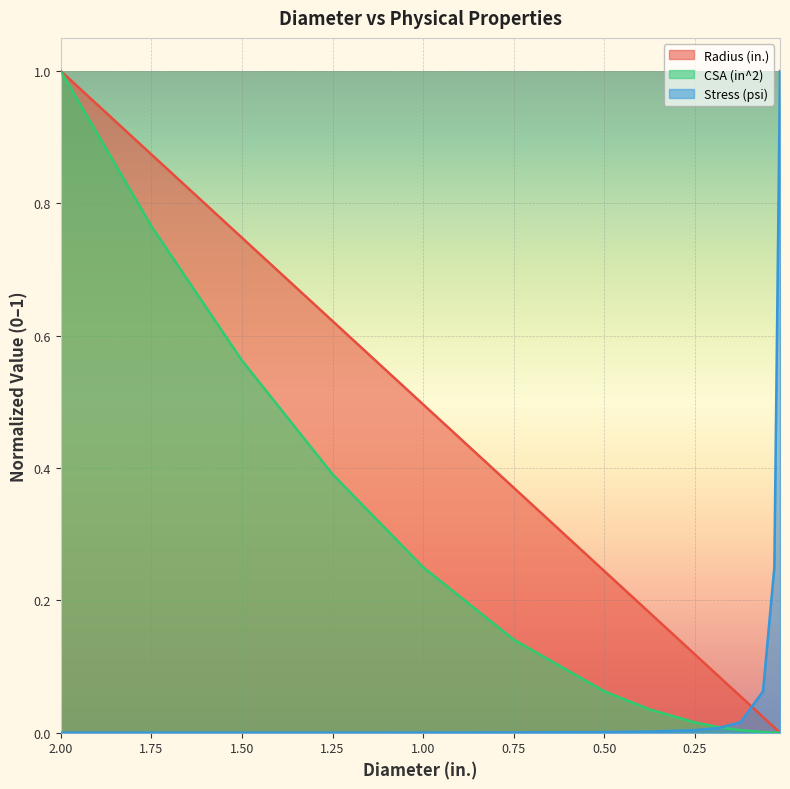

What is the difference between the second highest and minimum values in the Radius (in.) series?

0.9